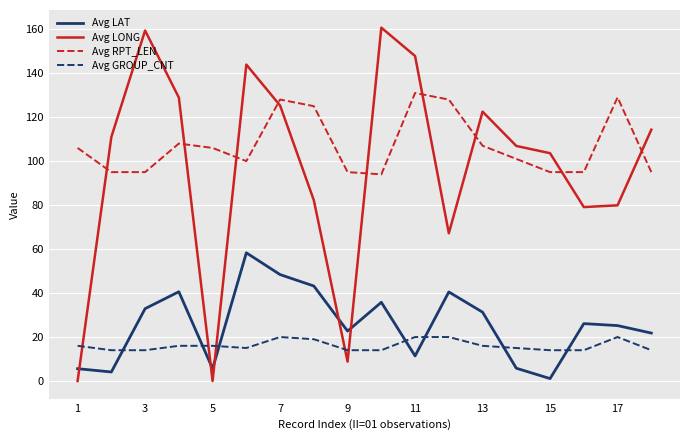

How many times do Avg RPT_LEN and Avg LONG cross each other?

9